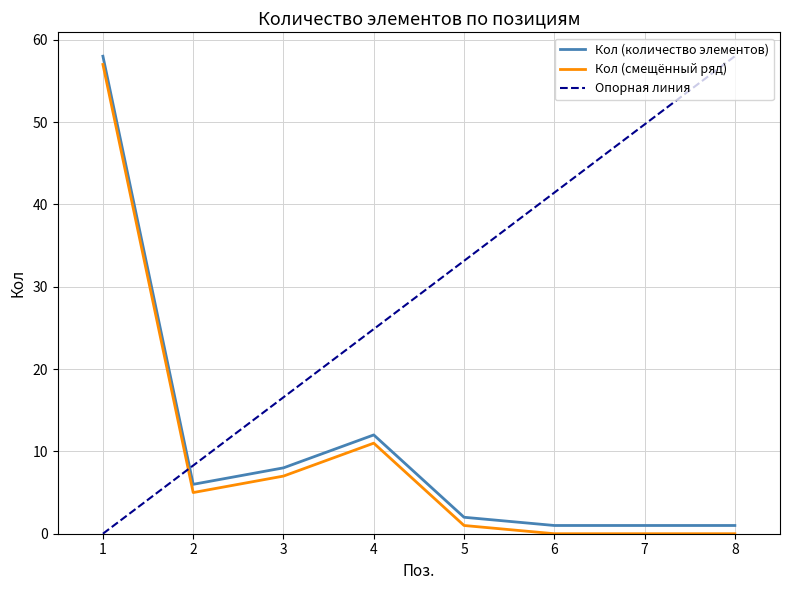

Rank the categories by value from lowest to highest.

6, 7, 8, 5, 2, 3, 4, 1